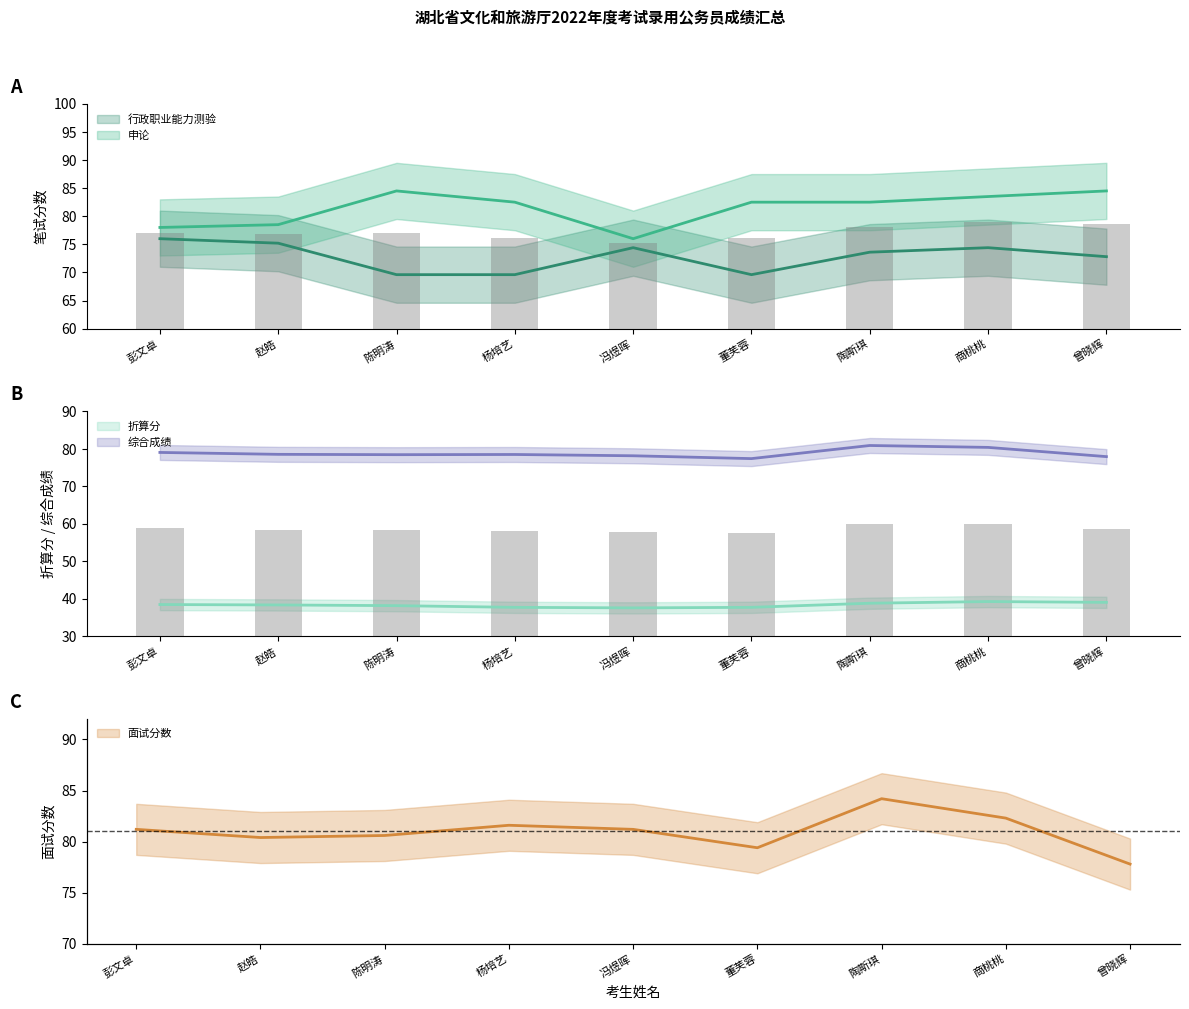

Reading right to left, transcribe all the data shown in this chart.

行政职业能力测验: 曾晓辉=72.8	商桃桃=74.4	陶斯琪=73.6	董芙蓉=69.6	冯煜晖=74.4	杨培艺=69.6	陈明涛=69.6	赵皓=75.2	彭文卓=76.0
申论: 曾晓辉=84.5	商桃桃=83.5	陶斯琪=82.5	董芙蓉=82.5	冯煜晖=76.0	杨培艺=82.5	陈明涛=84.5	赵皓=78.5	彭文卓=78.0
折算分: 曾晓辉=39.0	商桃桃=39.2	陶斯琪=38.8	董芙蓉=37.7	冯煜晖=37.6	杨培艺=37.7	陈明涛=38.2	赵皓=38.3	彭文卓=38.5
面试分数: 曾晓辉=77.8	商桃桃=82.3	陶斯琪=84.2	董芙蓉=79.4	冯煜晖=81.2	杨培艺=81.6	陈明涛=80.6	赵皓=80.4	彭文卓=81.2
综合成绩: 曾晓辉=77.9	商桃桃=80.4	陶斯琪=80.9	董芙蓉=77.4	冯煜晖=78.2	杨培艺=78.5	陈明涛=78.5	赵皓=78.5	彭文卓=79.0